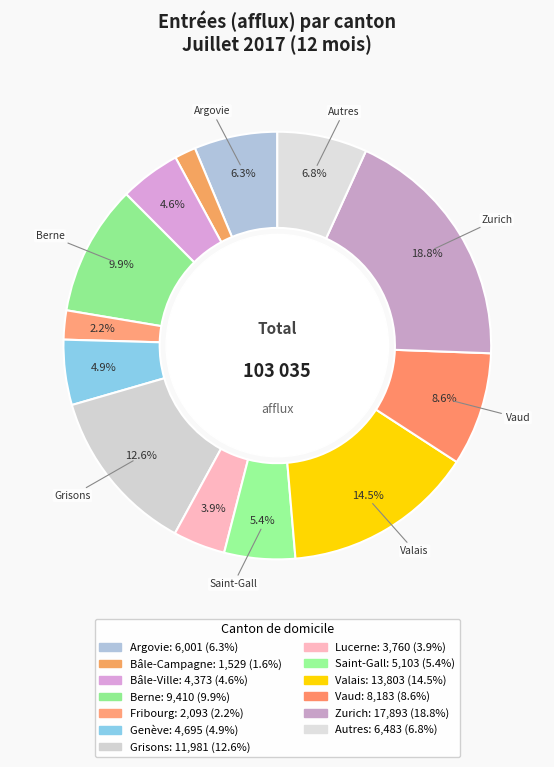

To the nearest percent, what is the difference between the Bâle-Campagne and Fribourg slice percentages?

1%